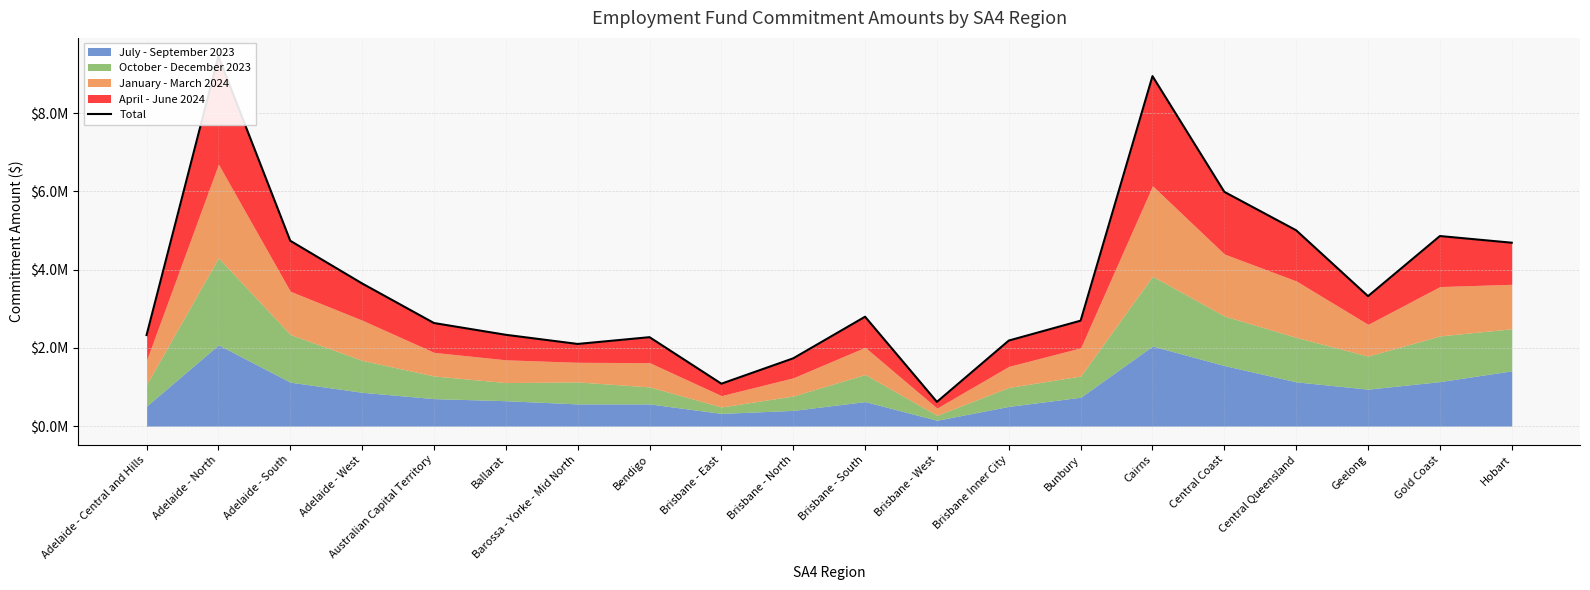

What is the change in value from Bunbury to Cairns?

+6249870